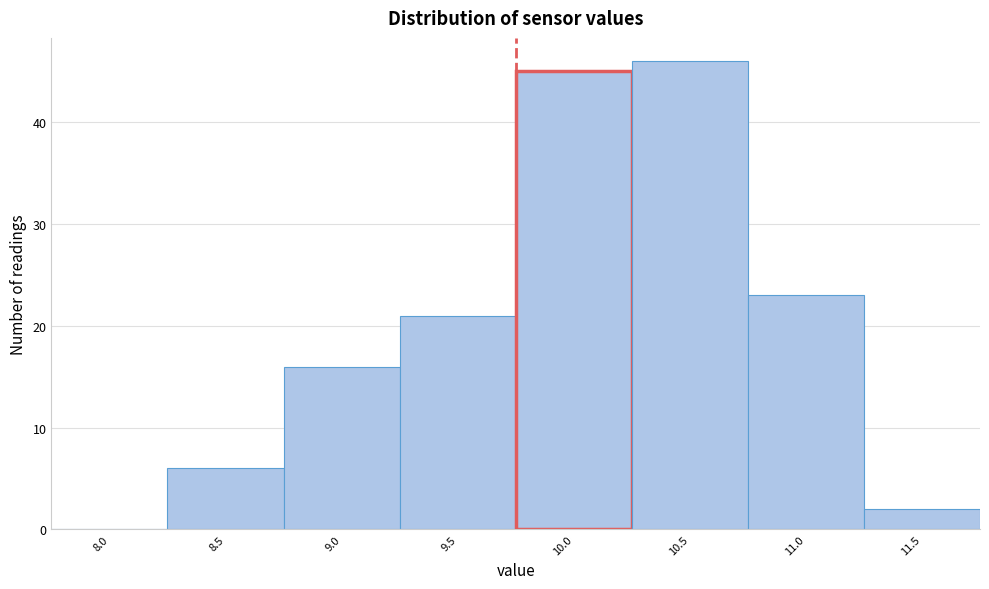

Reading left to right, list all the values displayed in this chart.

8.0=0	8.5=6	9.0=16	9.5=21	10.0=45	10.5=46	11.0=23	11.5=2